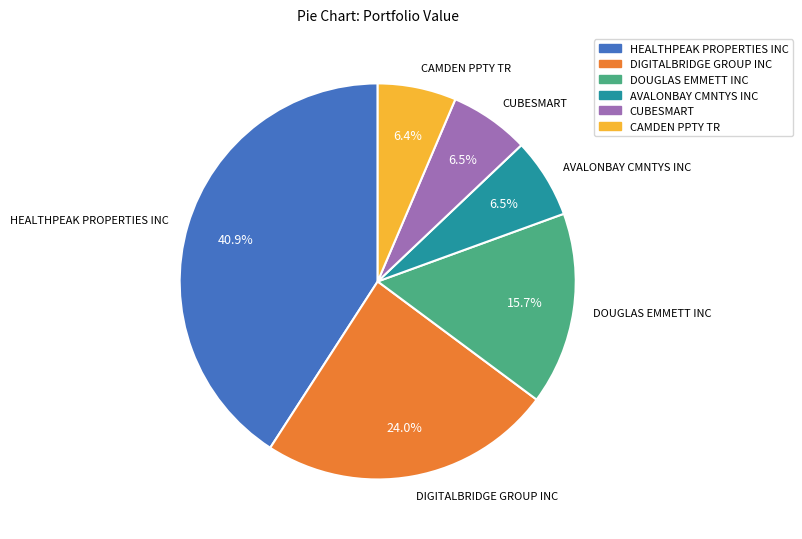

How many slices are in this pie chart?

6